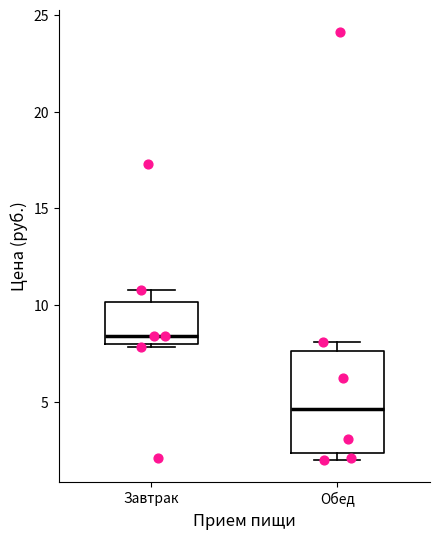

Which box is the tallest, from its lower edge to its upper edge?

Обед